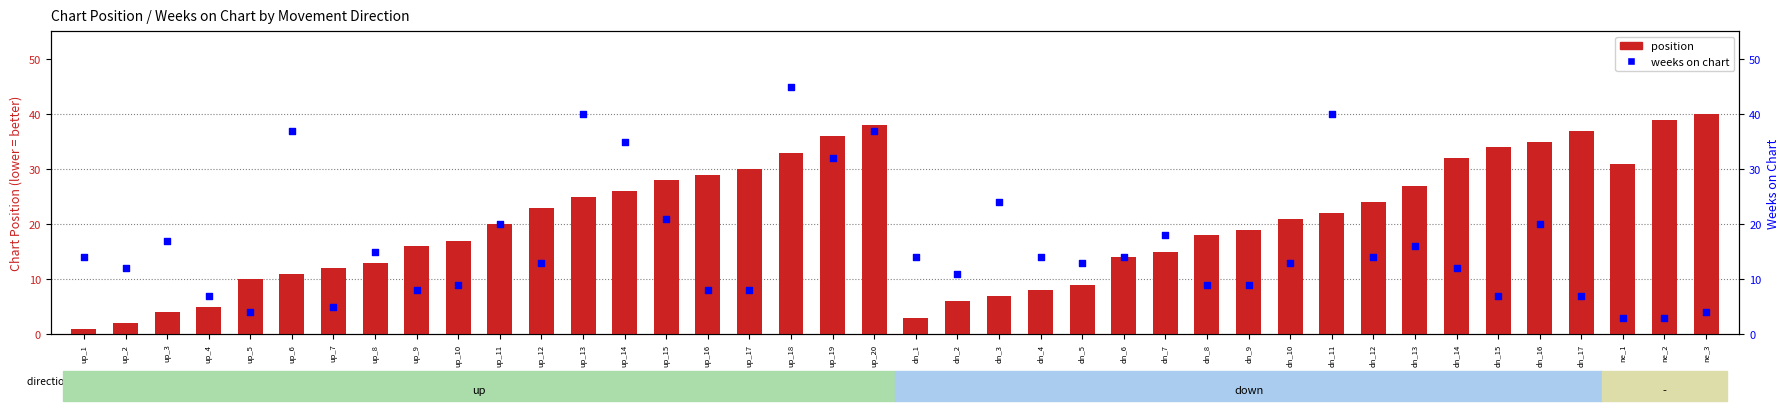

What are all the series names shown in the legend?

position, weeks on chart